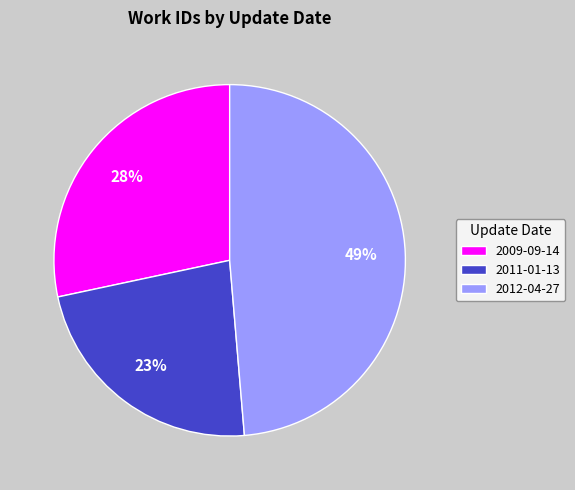

Does any single category account for the majority?

No